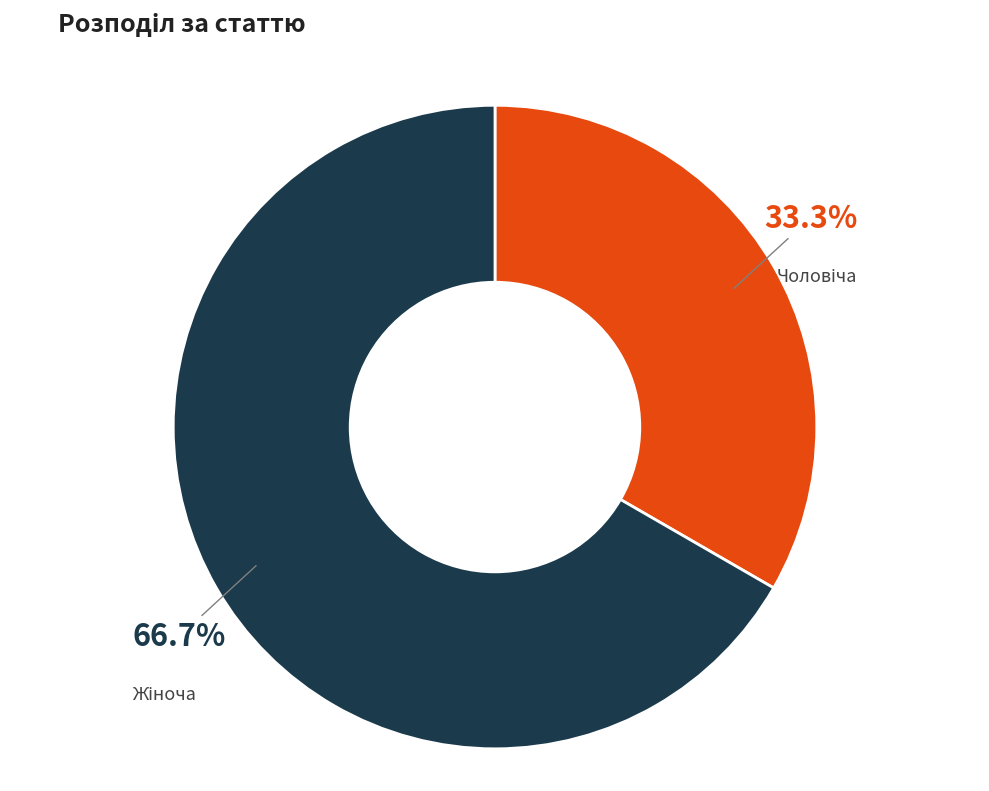

Is there any slice that represents more than half of the pie?

Yes